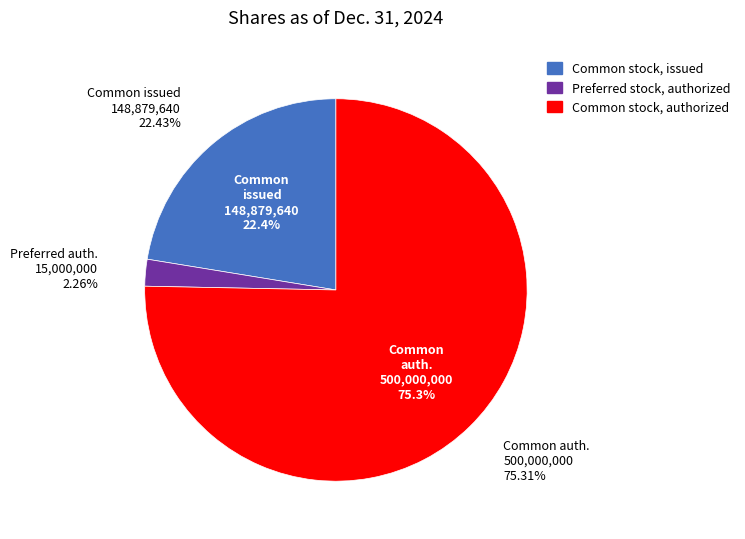

Combined, what portion of the pie is Common stock, authorized (in shares) and Common stock, issued (in shares)?

97.7%